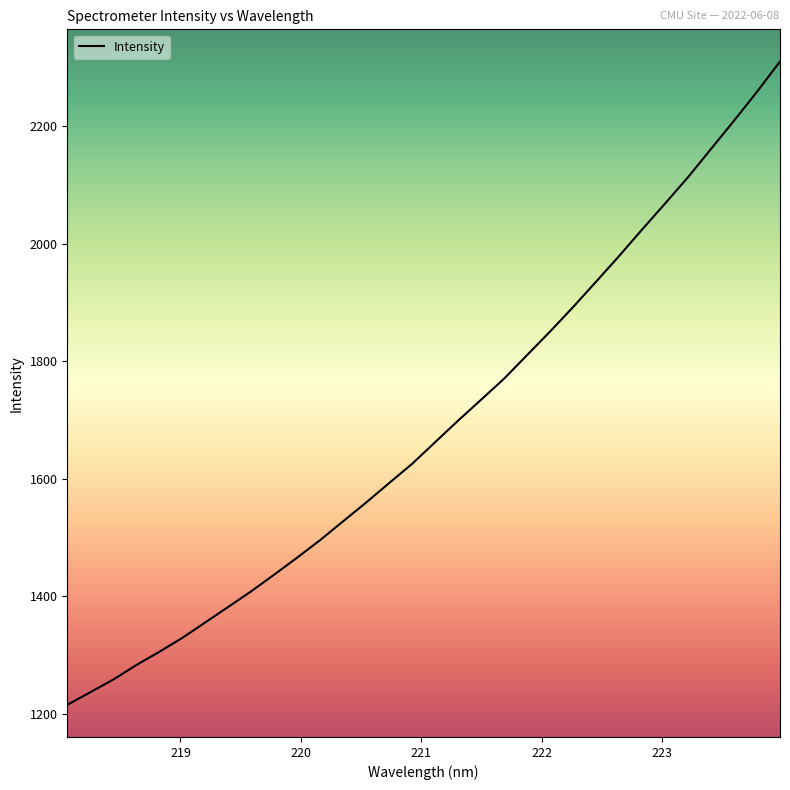

Reading right to left, list all the values displayed in this chart.

2309.9	2258.4	2209.3	2161.3	2113.2	2068.3	2024.1	1979.1	1935.4	1892.3	1850.7	1810.6	1770.4	1734.6	1699.0	1662.3	1625.5	1592.7	1559.6	1527.7	1495.6	1465.7	1436.7	1408.3	1381.7	1355.3	1328.8	1305.2	1282.6	1257.9	1236.3	1214.9